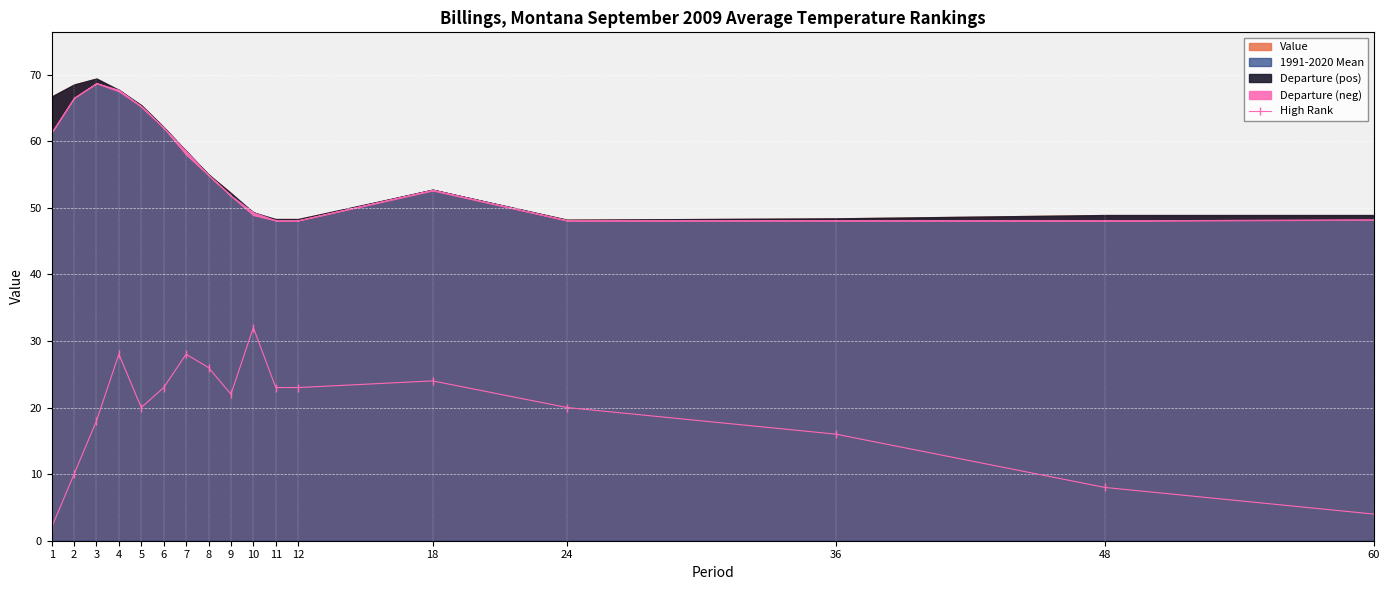

At which label is the value closest to 17?

3